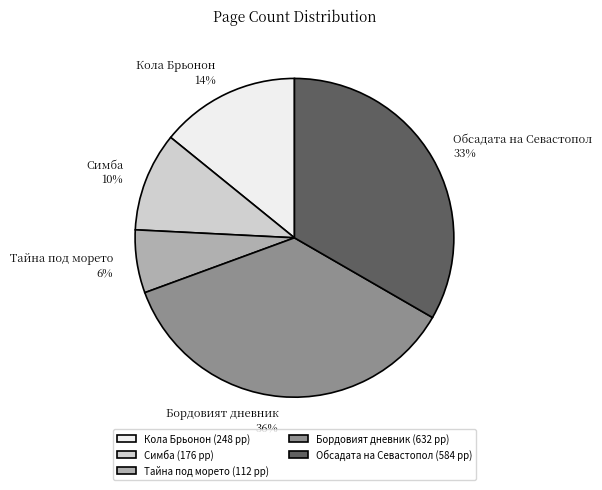

What is the largest slice in the pie chart?

Бордовият дневник